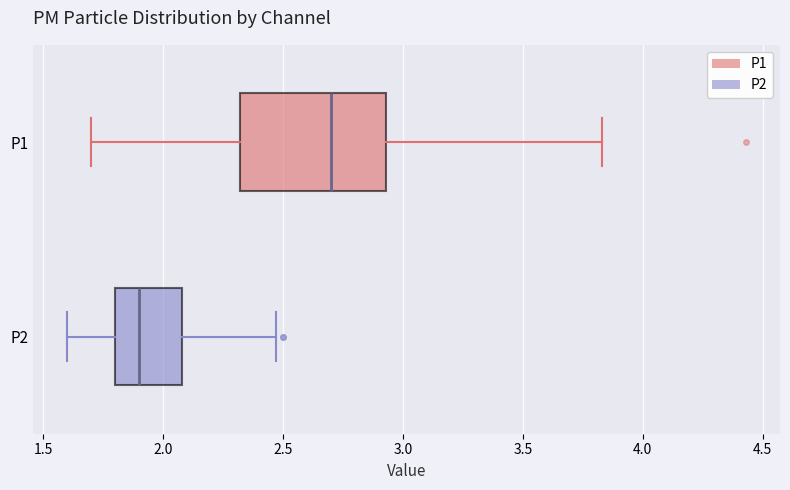

Which box's median line is the furthest to the left?

P2